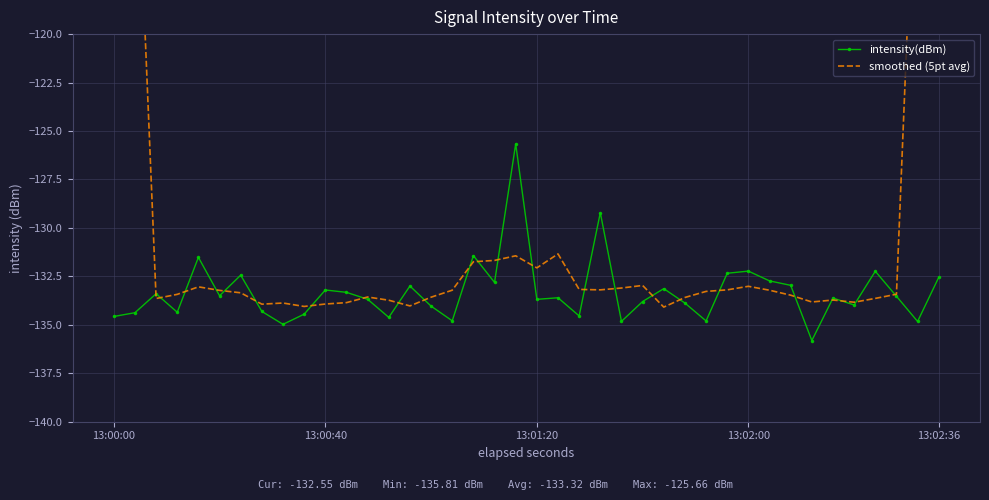

Rank the series by their maximum value, from lowest to highest.

intensity(dBm), smoothed (5pt avg)